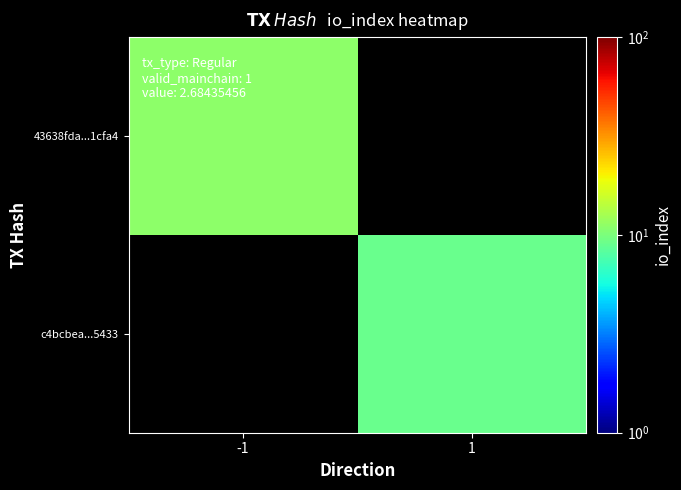

Rank the series by their maximum value, from highest to lowest.

43638fda...1cfa4, c4bcbea...5433